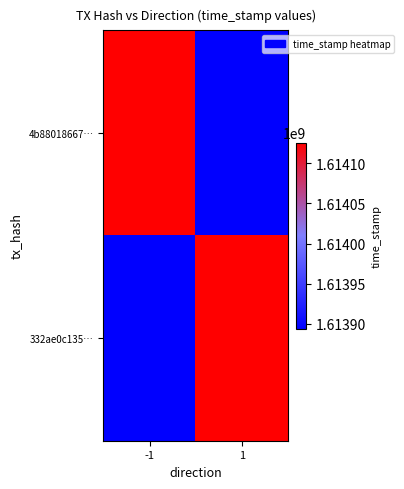

Reading right to left, extract all data points from this chart.

4b88018667…: 1=1613893739	-1=1614126170
332ae0c135…: 1=1614126170	-1=1613893739